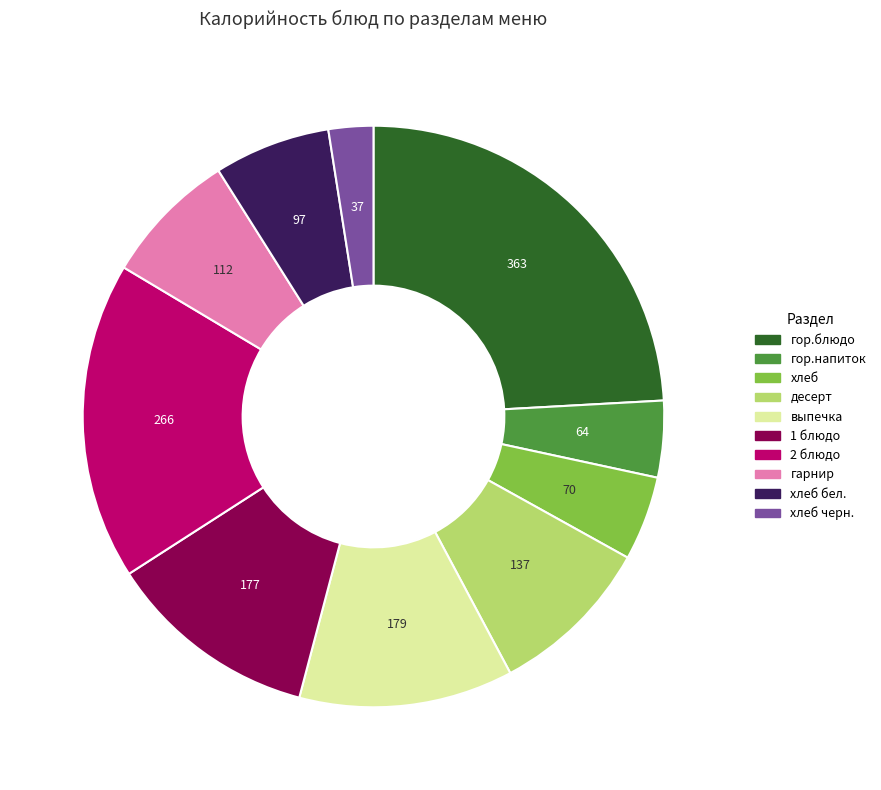

Does any single category account for the majority?

No